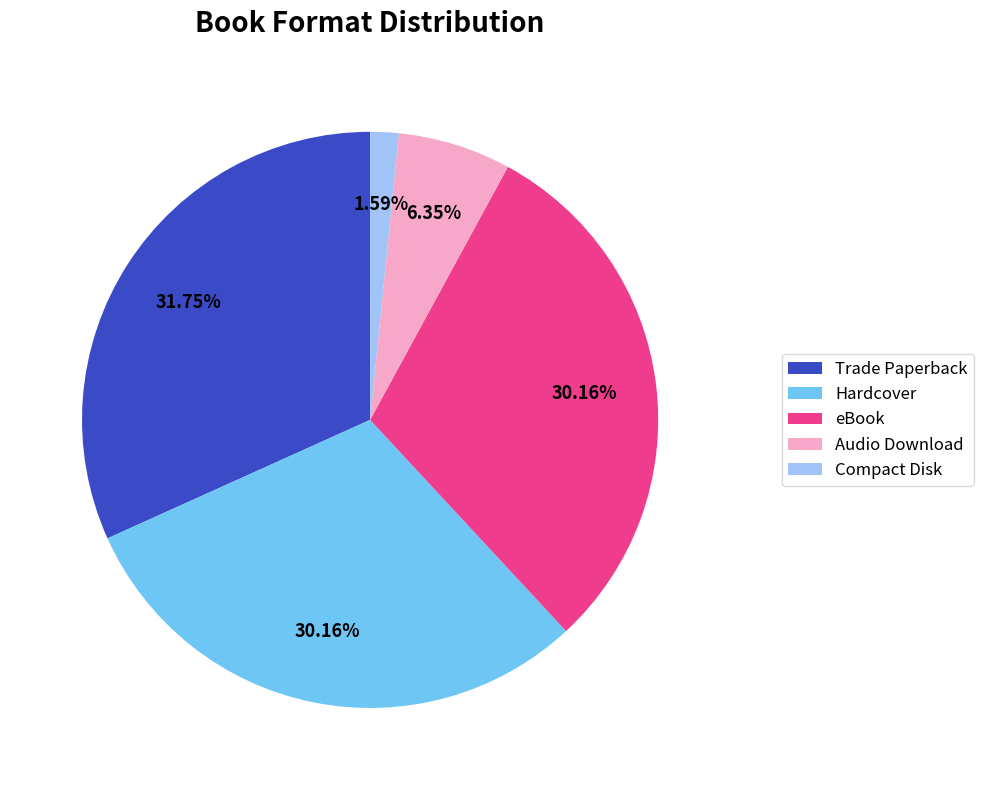

Which slice is the largest?

Trade Paperback